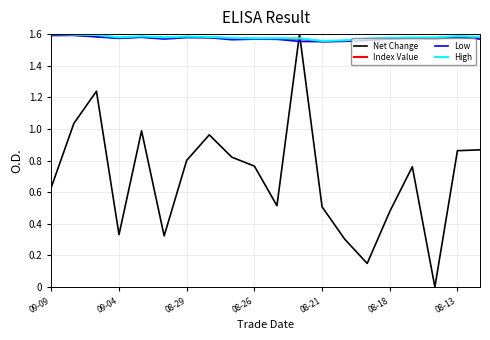

Which series ends up on top after the final intersection of Net Change and Index Value?

Index Value